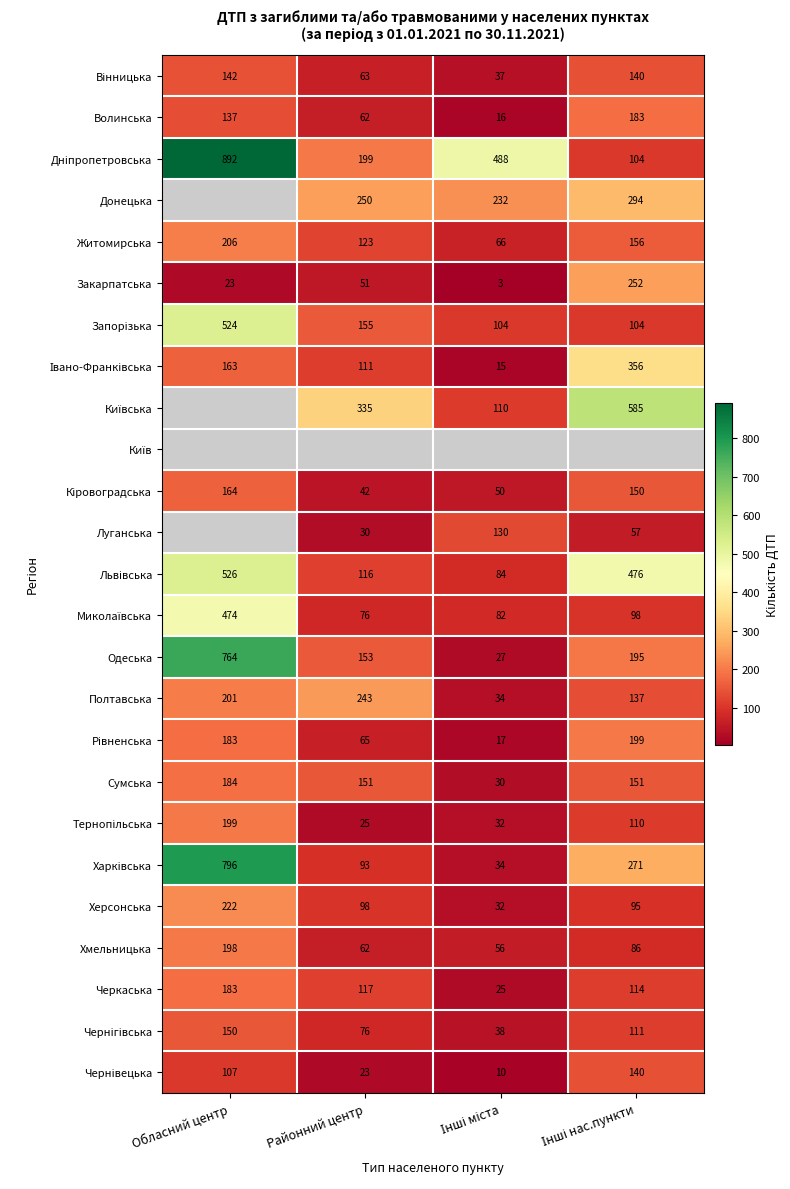

What is the difference between the Черкаська values at Районний центр and Обласний центр?

66